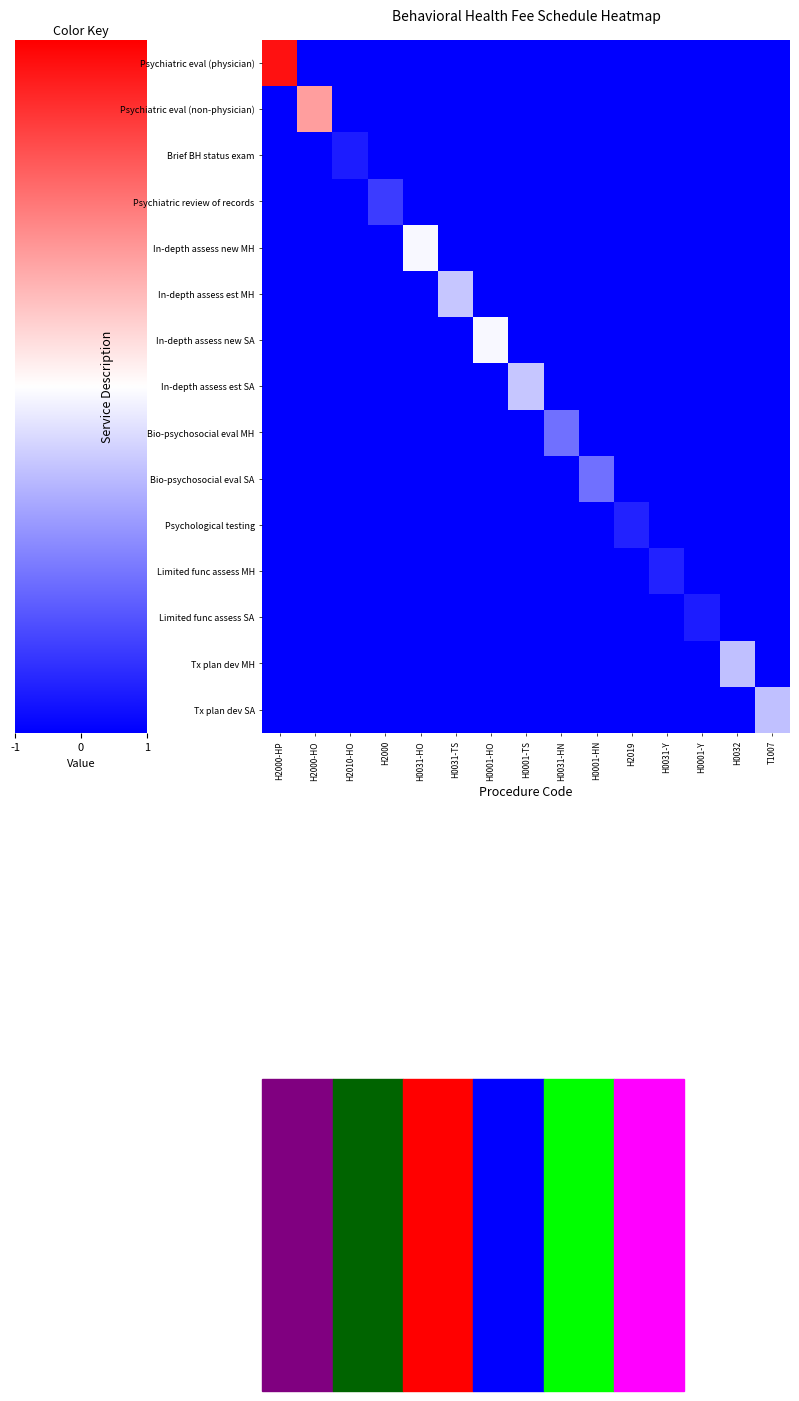

Count the number of categories in the chart.

15